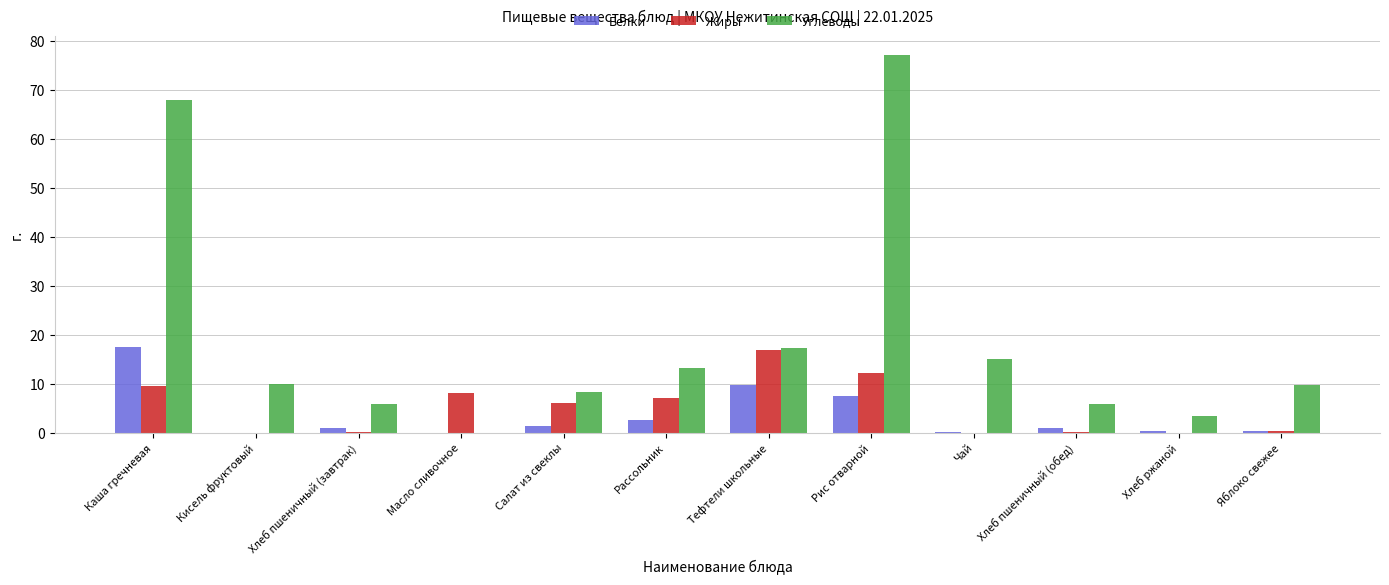

How many data points in Углеводы are above 9?

7